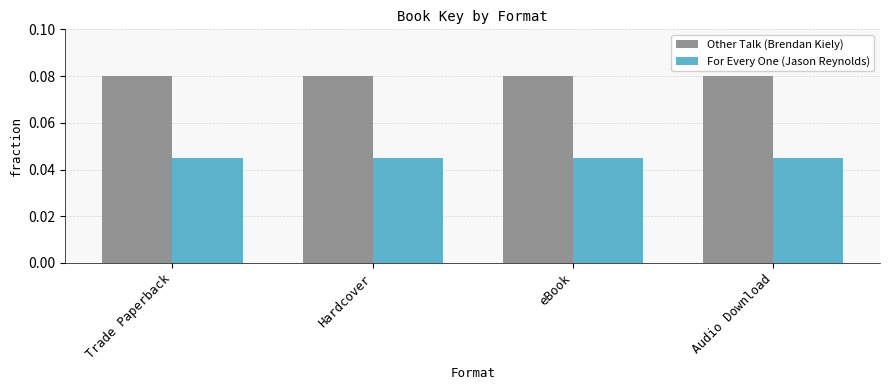

What is the label of the 1st bar from the left?

Trade Paperback